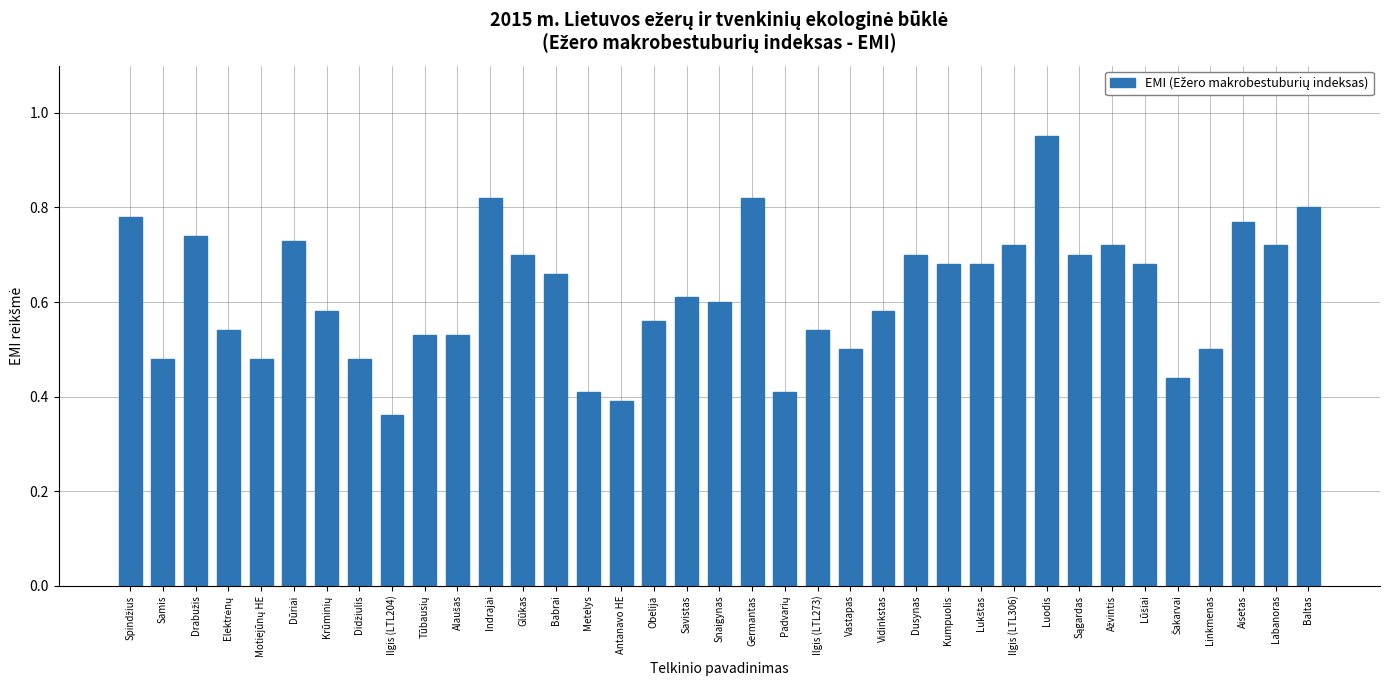

The value at Snaigynas is 0.6. True or false?

True